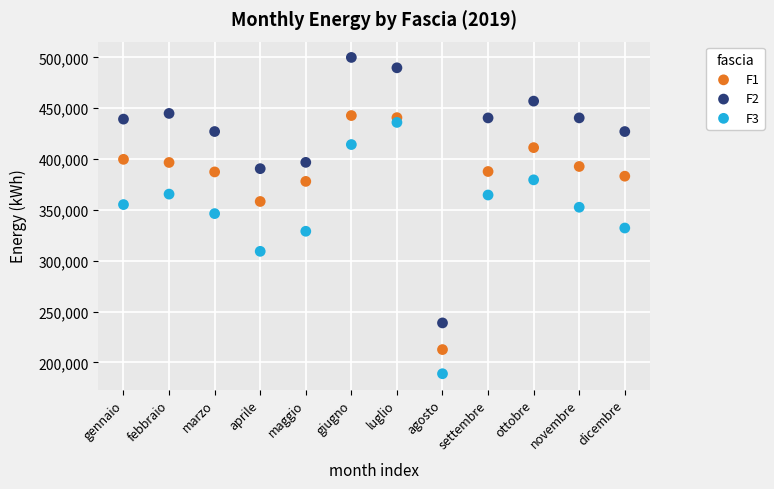

Which series reaches the maximum Y coordinate?

F2